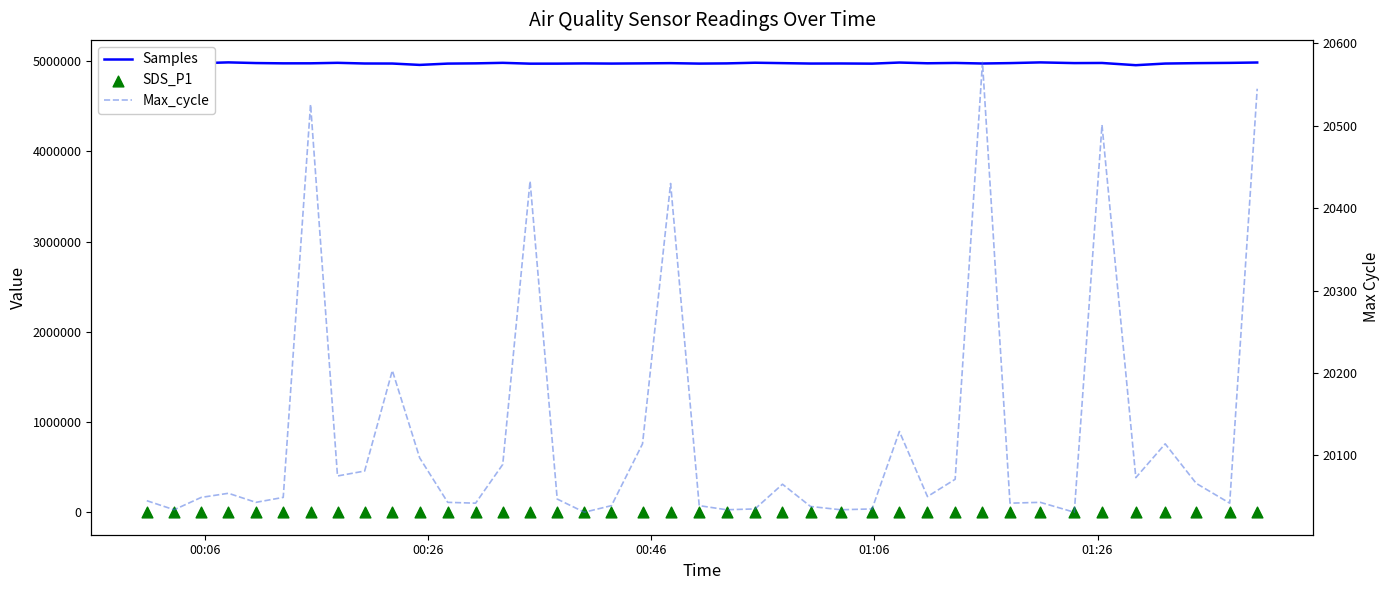

What are all the series names shown in the legend?

Samples, SDS_P1, Max_cycle